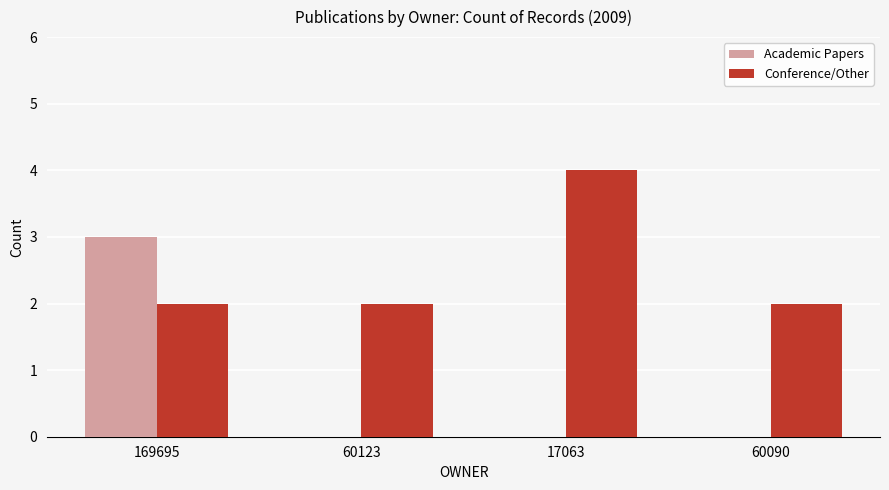

How many series are shown in this chart?

2